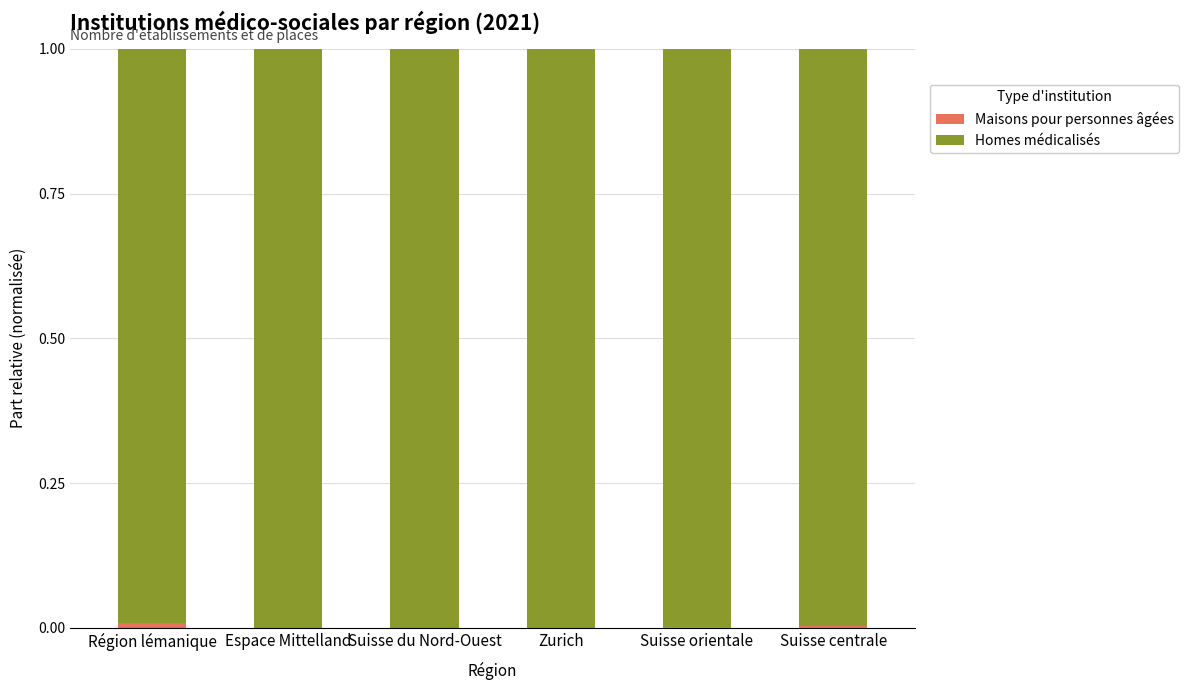

How many data points does each series have?

6